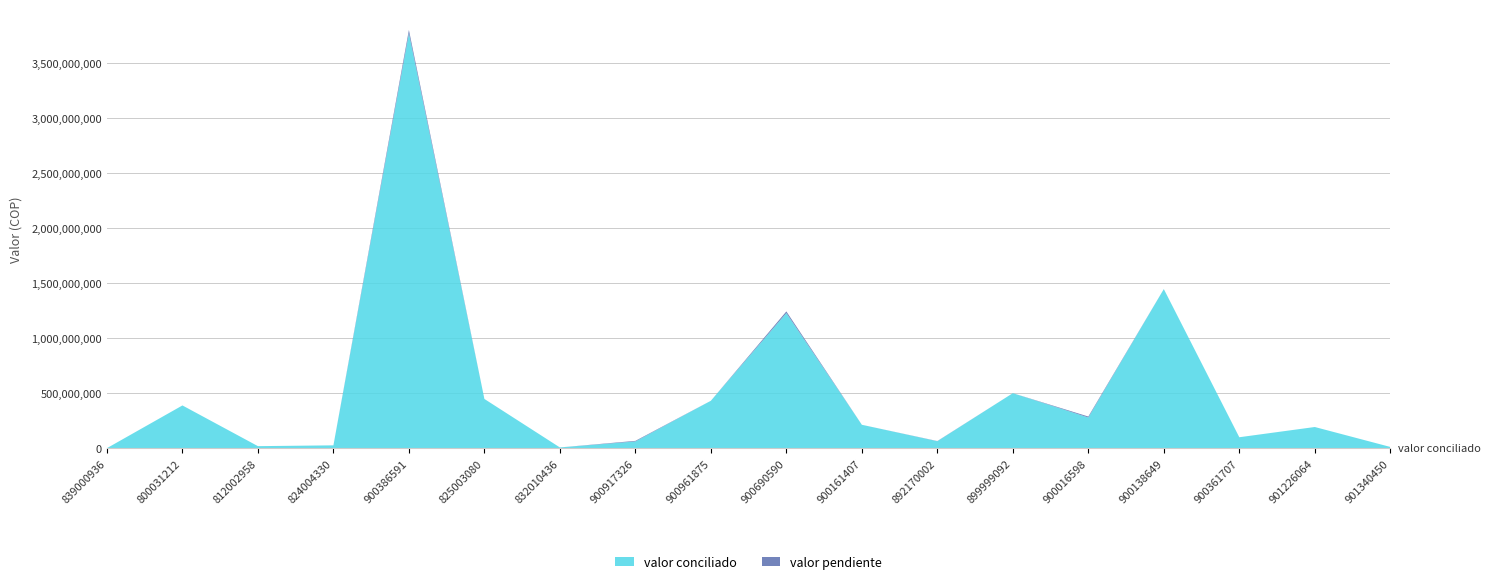

Reading right to left, what are all the values shown in this chart?

valor conciliado: 901340450=11079348.0	901226064=192060464.3	900361707=99113730.0	900138649=1444911396.3	900016598=278494412.0	899999092=499256444.0	892170002=62931019.0	900161407=212263931.0	900690590=1226875703.6	900961875=430313227.0	900917326=60527909.4	832010436=6366511.0	825003080=446809743.5	900386591=3768590911.0	824004330=25420817.0	812002958=18189349.0	800031212=387934483.1	839000936=0.0
valor pendiente: 901340450=0.0	901226064=0.0	900361707=0.0	900138649=0.0	900016598=8640559.0	899999092=0.0	892170002=1568267.0	900161407=0.0	900690590=15009648.9	900961875=0.0	900917326=5634827.3	832010436=0.0	825003080=0.0	900386591=29712365.0	824004330=0.0	812002958=0.0	800031212=0.0	839000936=0.0